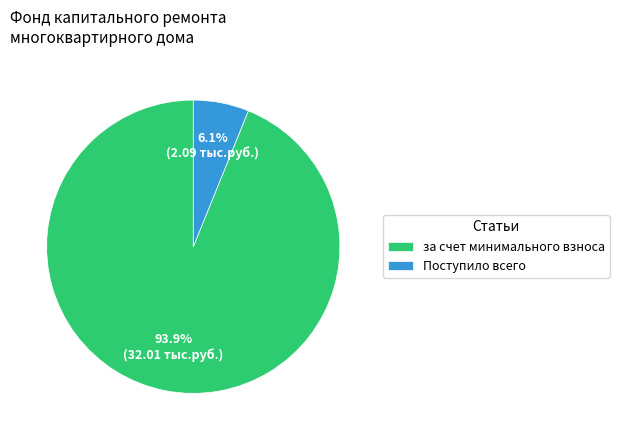

Which category has the smallest portion of the pie?

Поступило всего